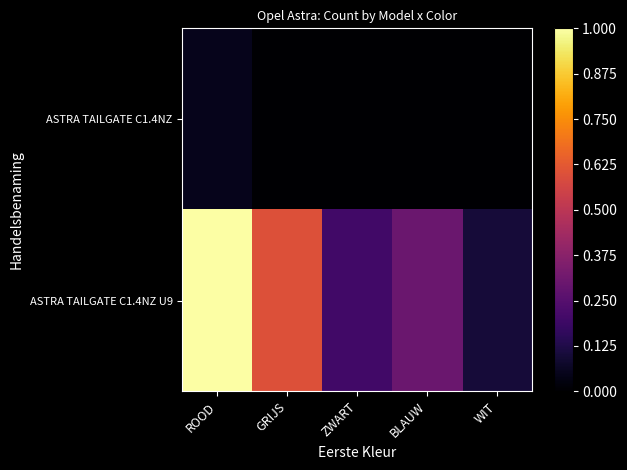

Between WIT and ROOD, which is larger?

ROOD